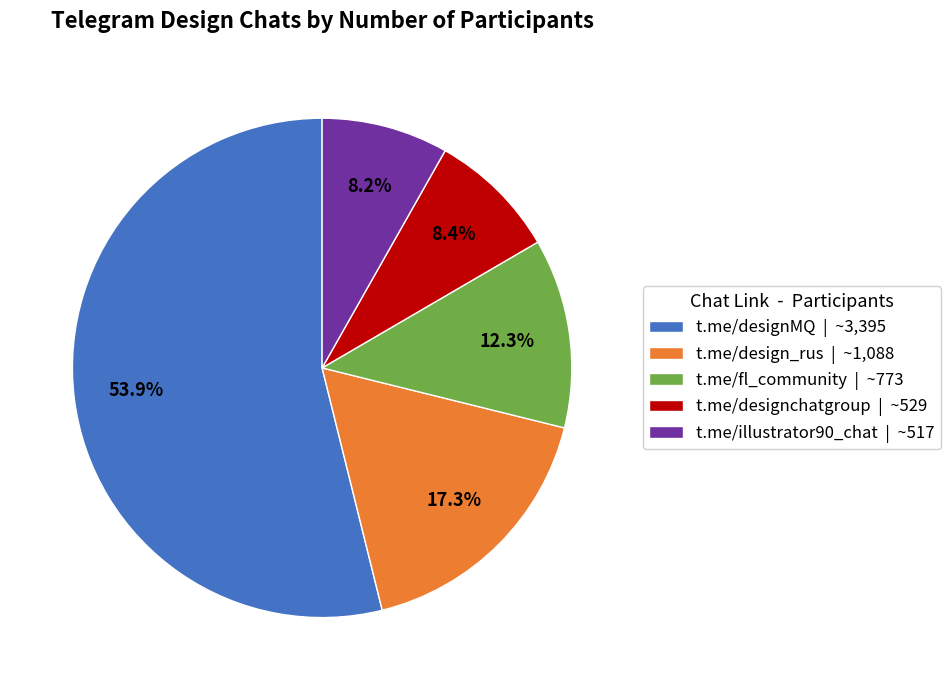

Approximately how many times larger is the value at t.me/designMQ compared to t.me/illustrator90_chat?

6.6